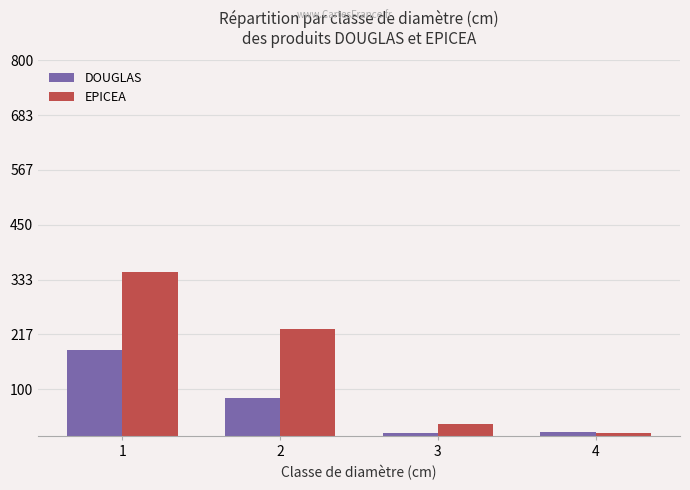

What is the total value across all series at 2?

309